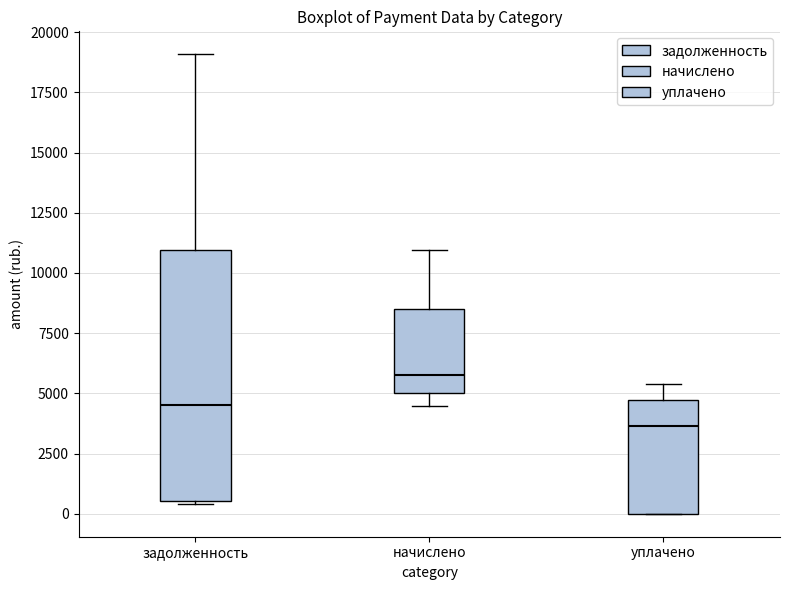

Where does the median line of the box for задолженность sit on the y-axis? The values are not printed on the chart, so give them approximately, as read against the axis.

4500